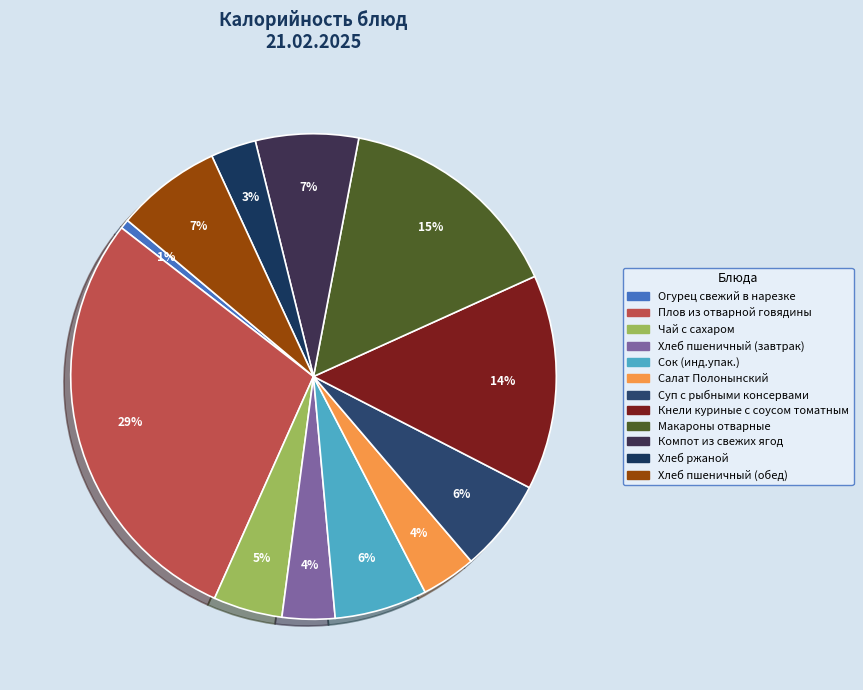

Which slice is the largest?

Плов из отварной говядины